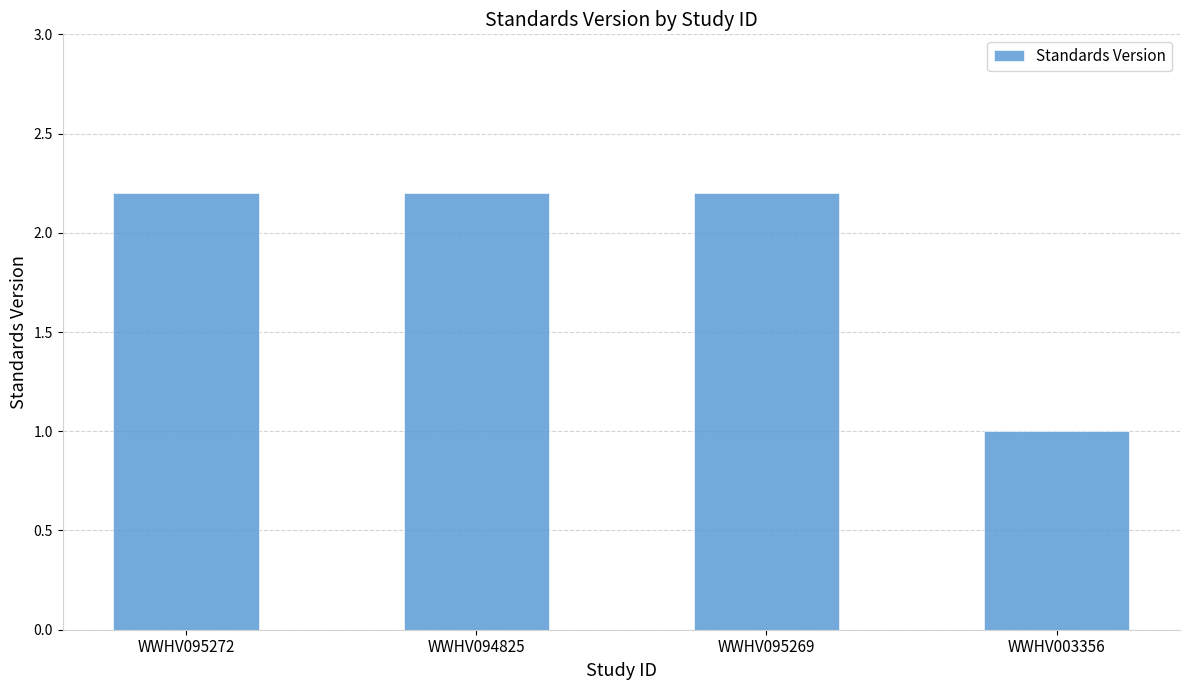

Approximately how many times larger is the value at WWHV095272 compared to WWHV095269?

1.0